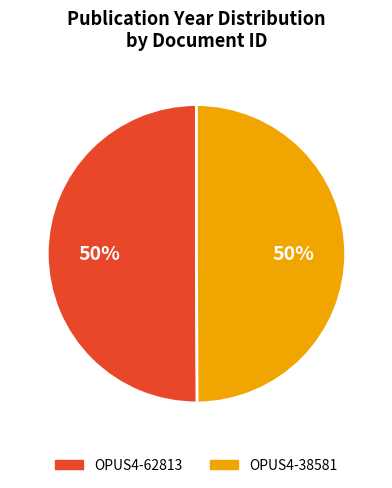

To the nearest percent, what is the average slice percentage?

50%